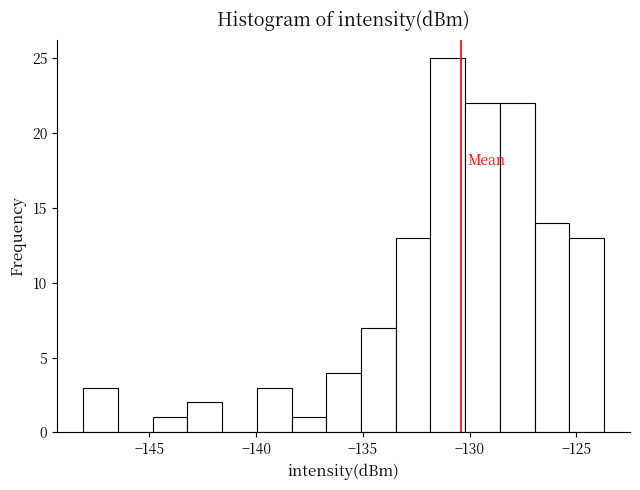

Around what value on the x-axis is the tallest bar? Give the approximate position of its centre, as read against the axis.

-131.0